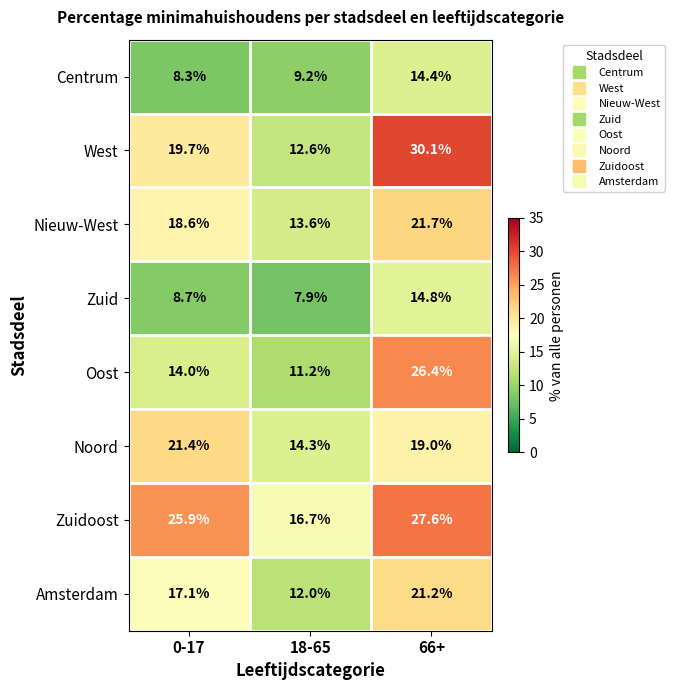

List the series in order of their peak value, lowest first.

Centrum, Zuid, Amsterdam, Noord, Nieuw-West, Oost, Zuidoost, West